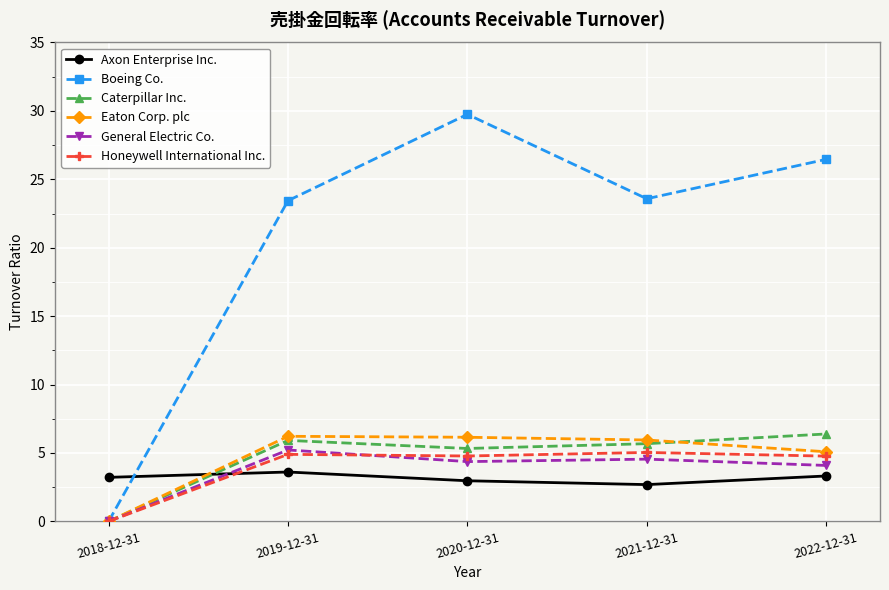

What is the total value across all series at 2021-12-31?

47.5